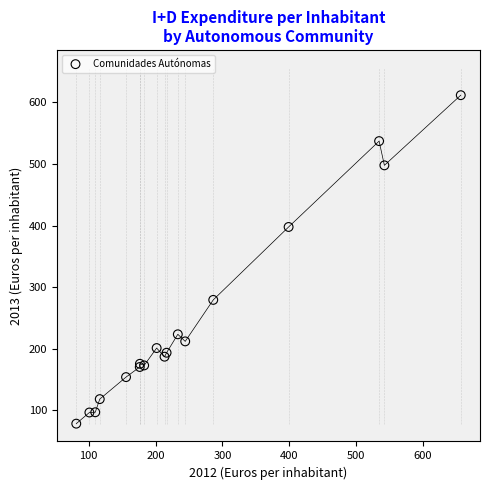

What Y value in the scatter plot is closest to 345?

397.7